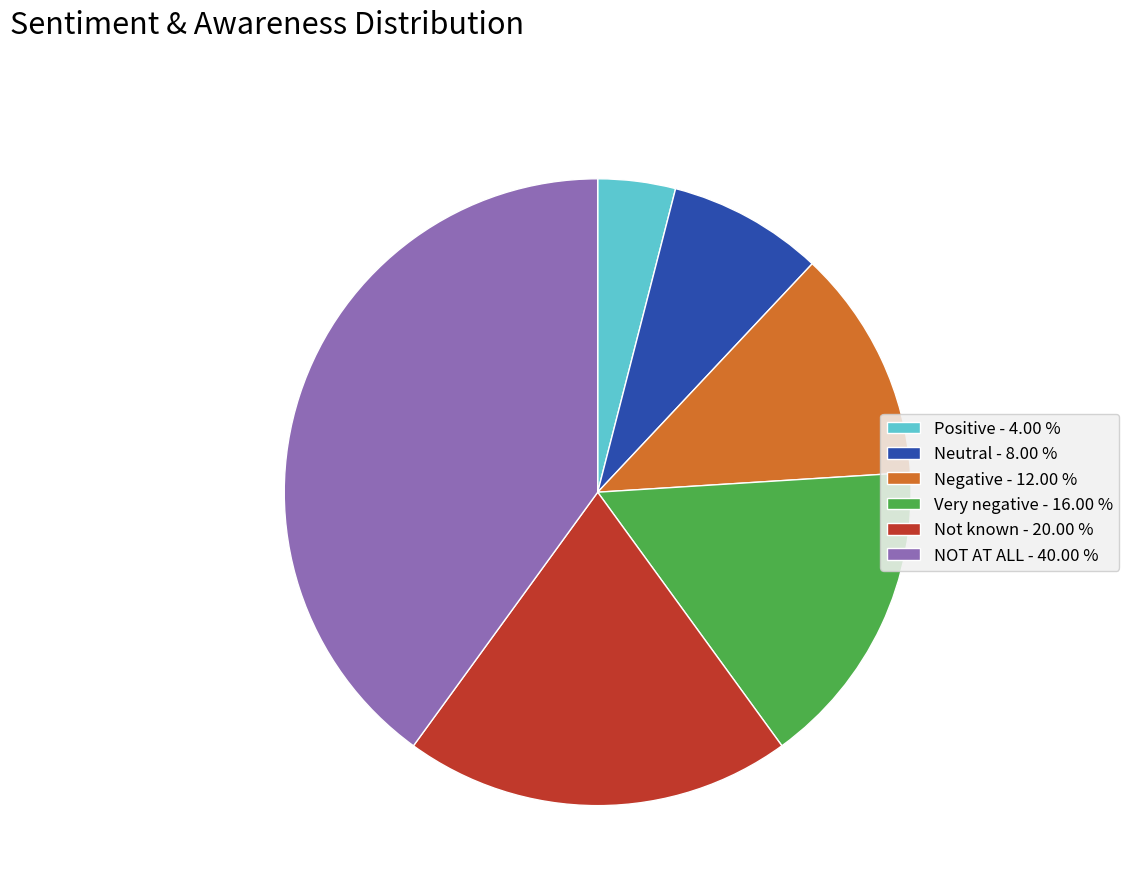

Rank the categories by value from lowest to highest.

Positive, Neutral, Negative, Very negative, Not known, NOT AT ALL